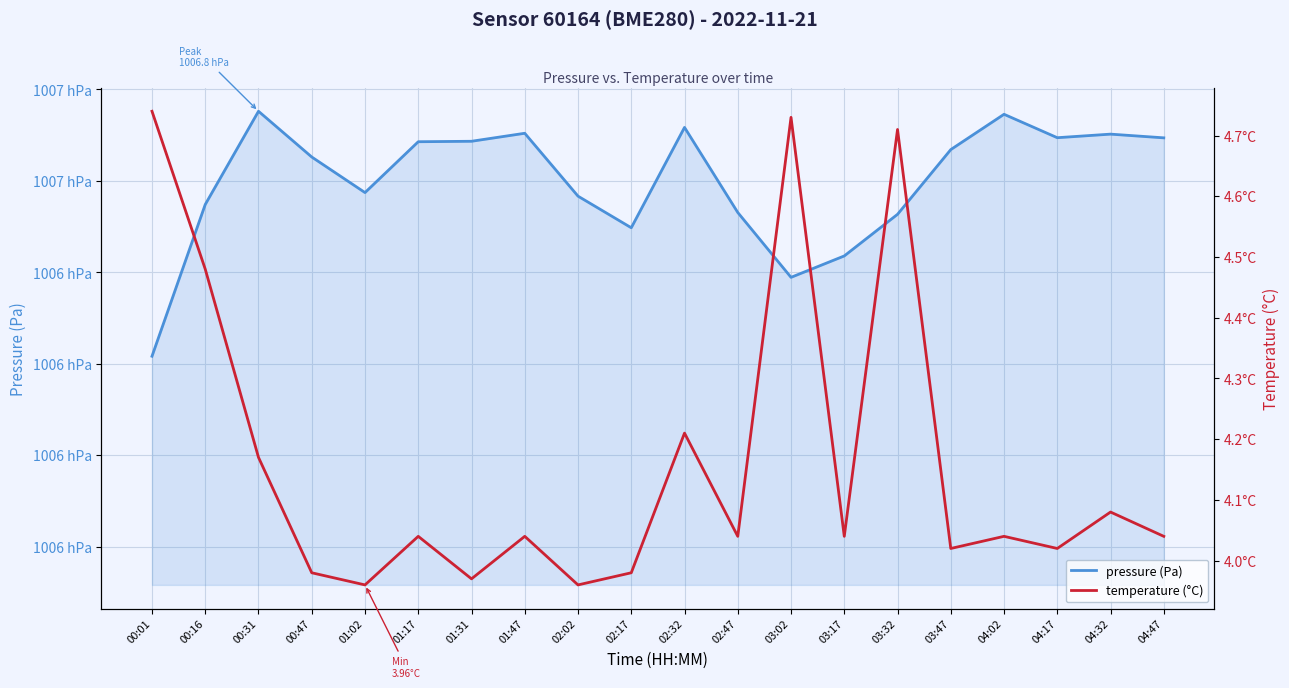

What is the total value across all series at 04:17?

100673.5